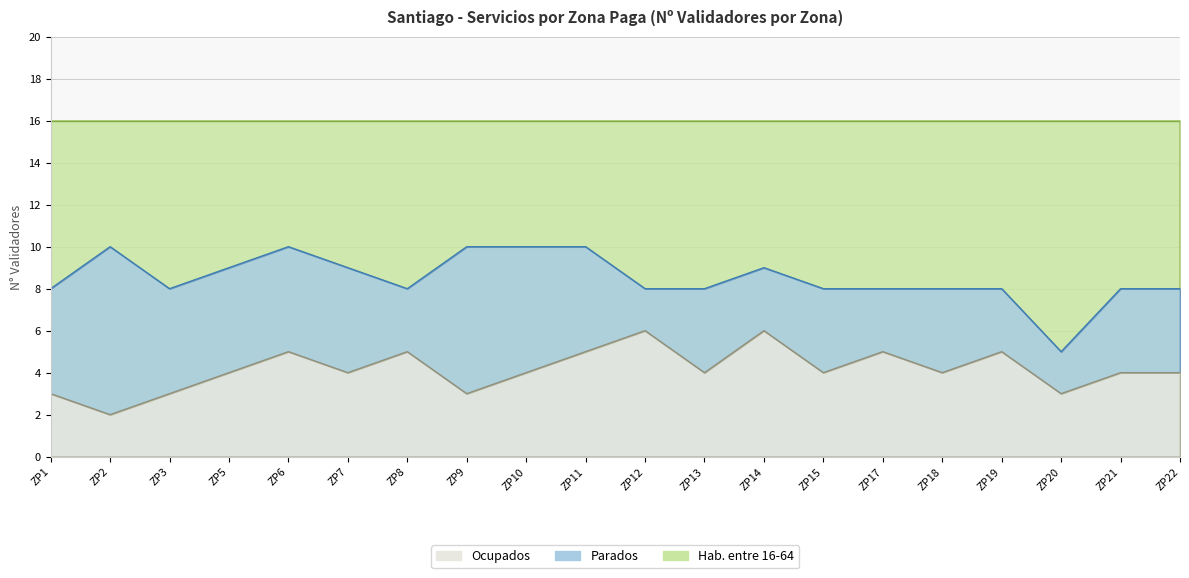

What is the maximum value for Parados?

10